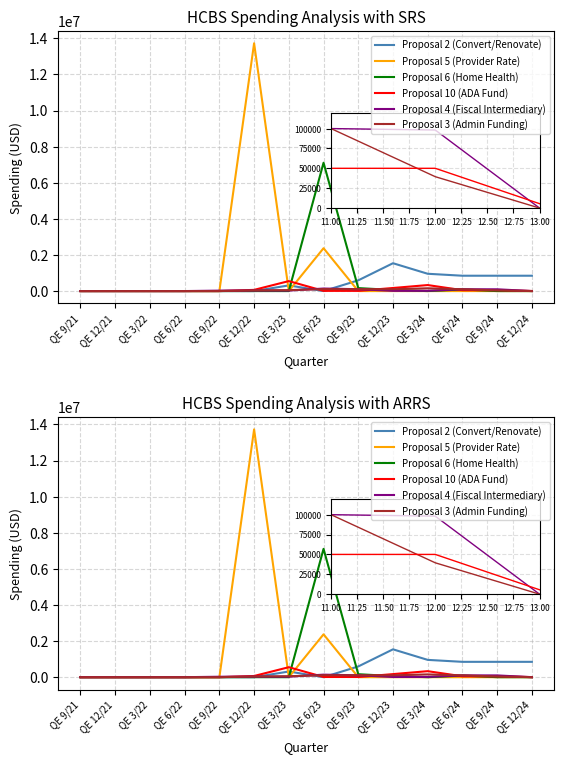

What is the label of the 4th point from the left?

QE 6/22